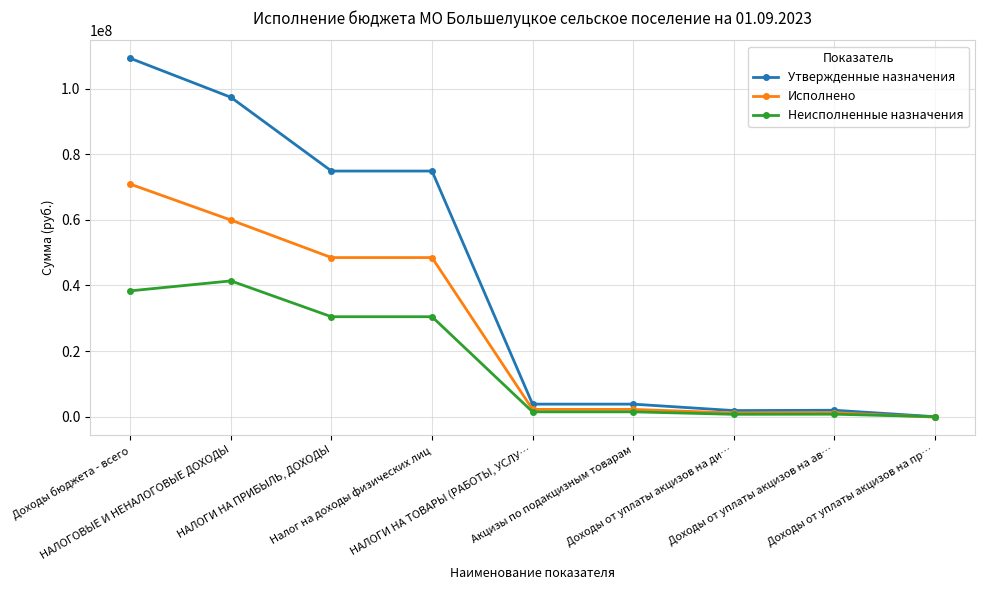

What is the difference between the maximum and minimum values in the Исполнено series?

71017285.8